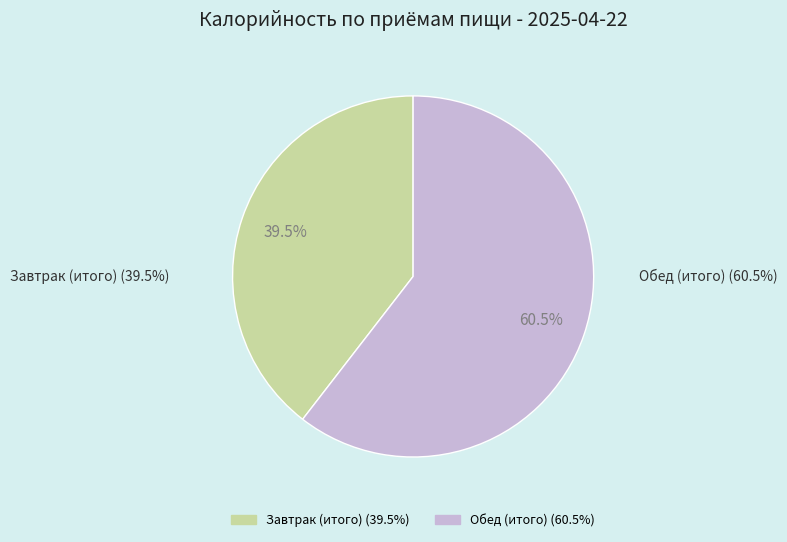

What is the majority slice?

Обед (итого)